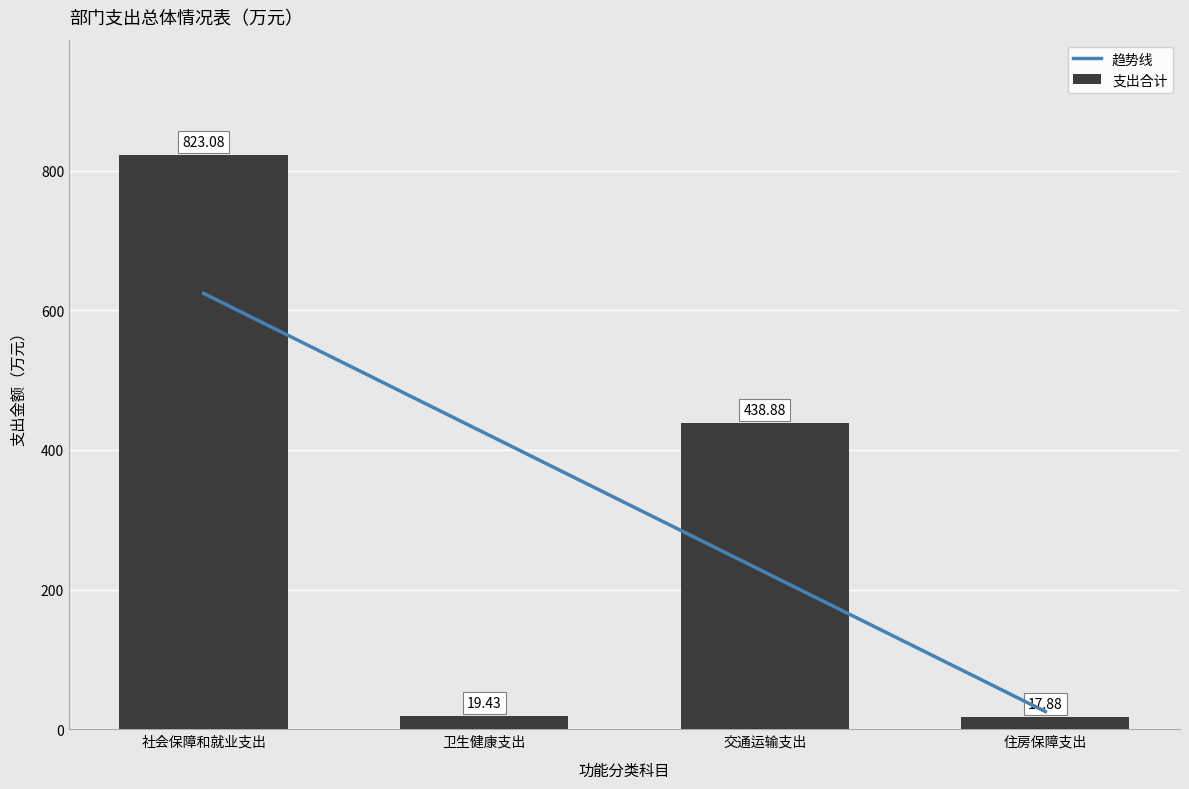

Does the chart contain stacked bars?

No